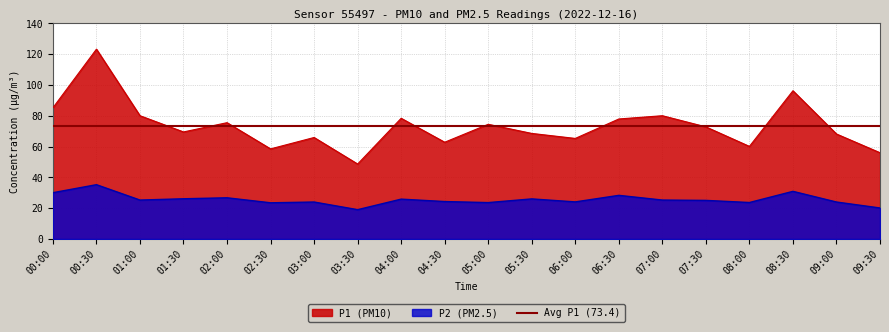

True or false: P2 (PM2.5) and P1 (PM10) intersect in this chart.

False